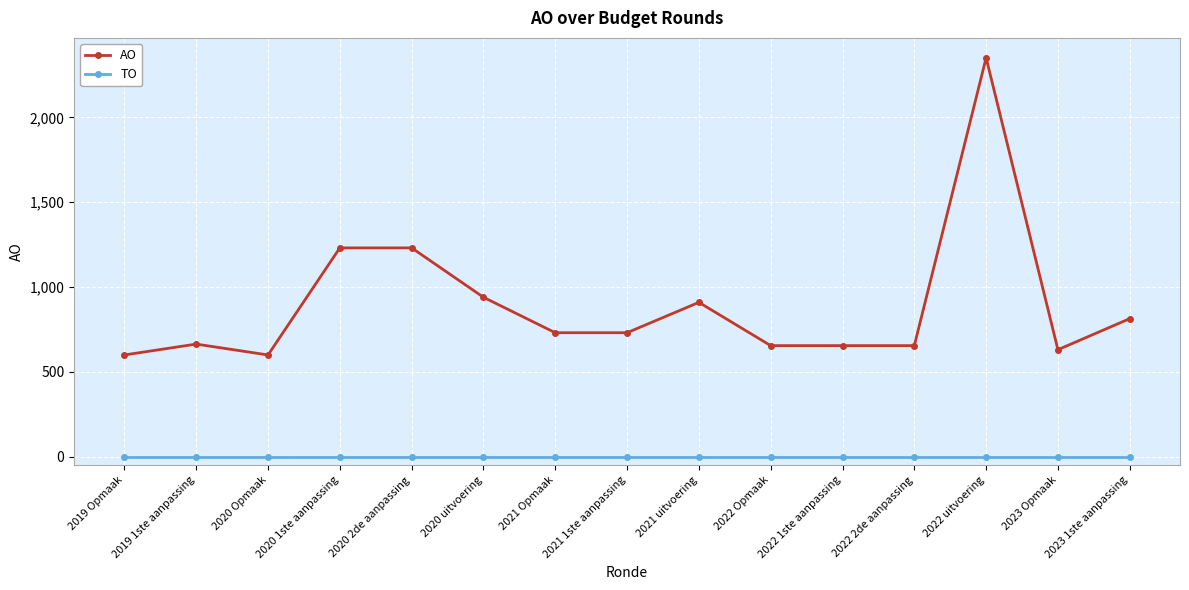

What is the sum of the AO values at 2023 1ste aanpassing and 2022 Opmaak?

1469